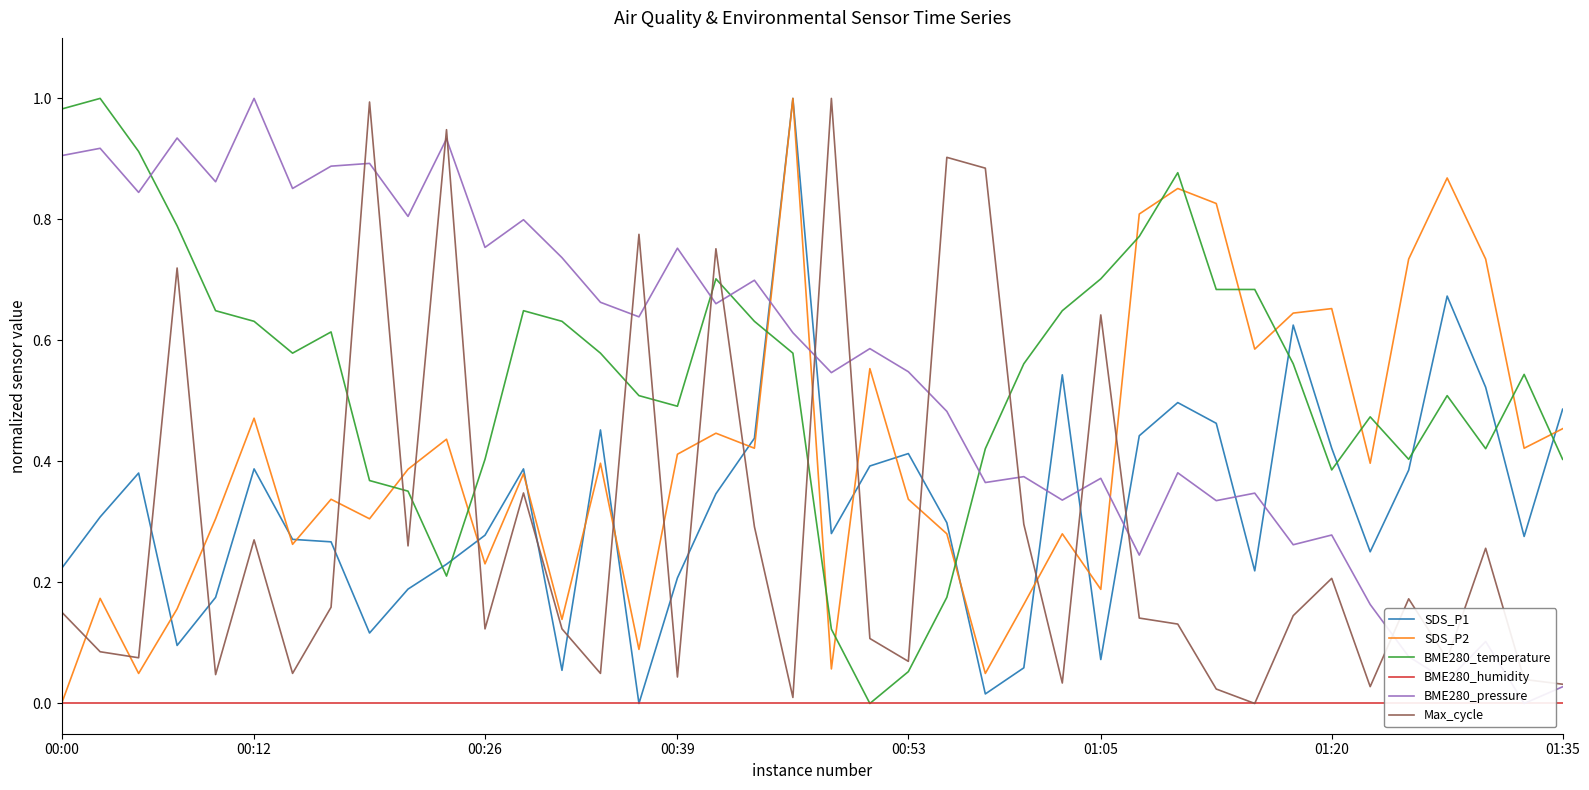

At which category is the sum across all series the highest?

19